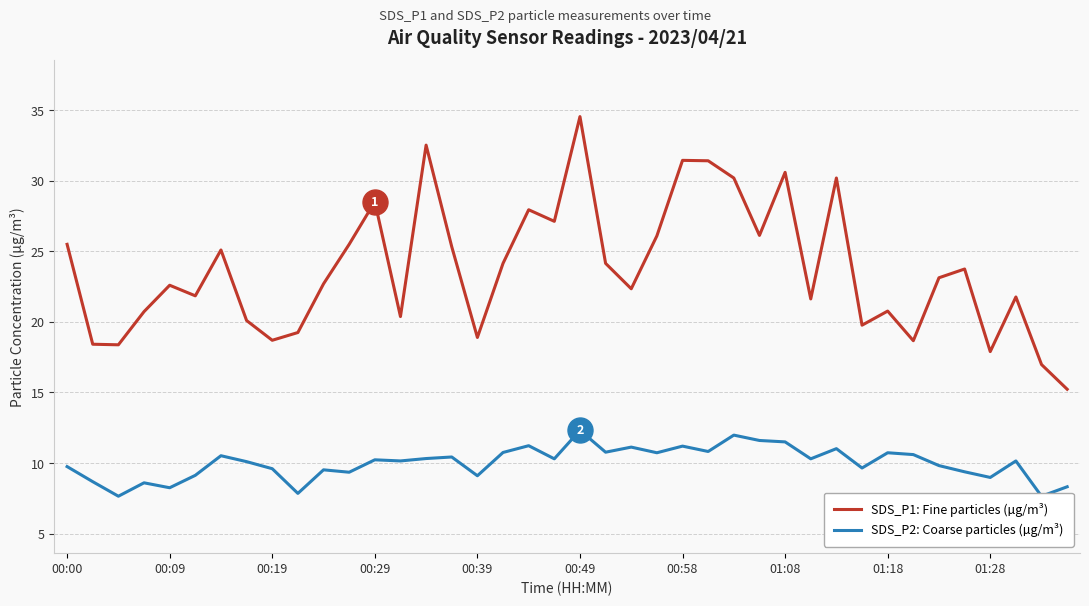

True or false: SDS_P1: Fine particles (µg/m³) has a value of 25.5 at 00:00.

True